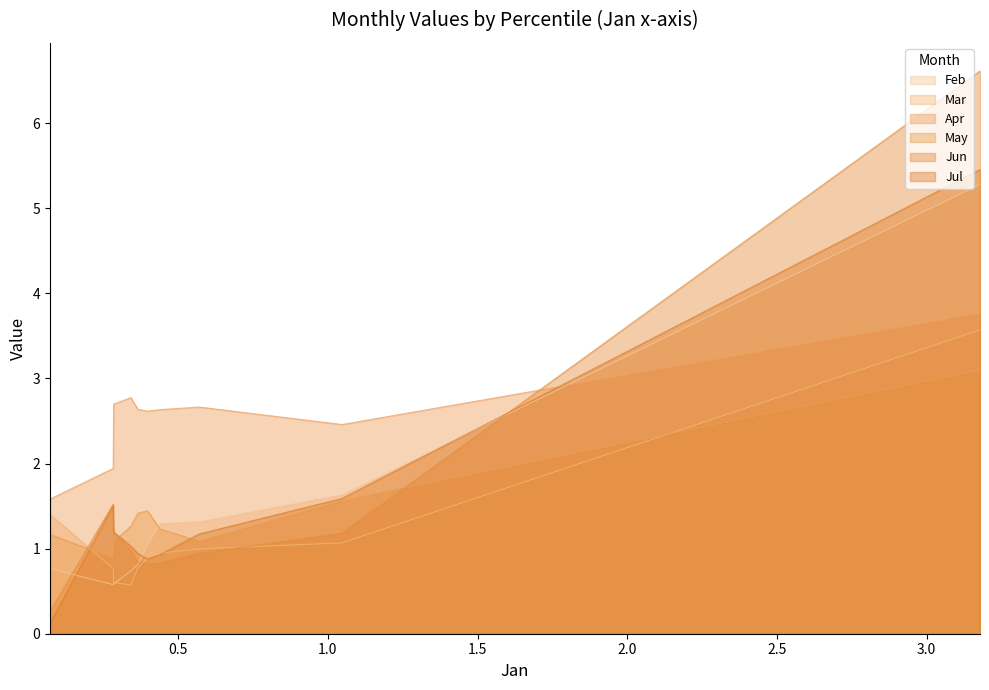

What is the difference between the second highest and second lowest values in the Jun series?

0.7